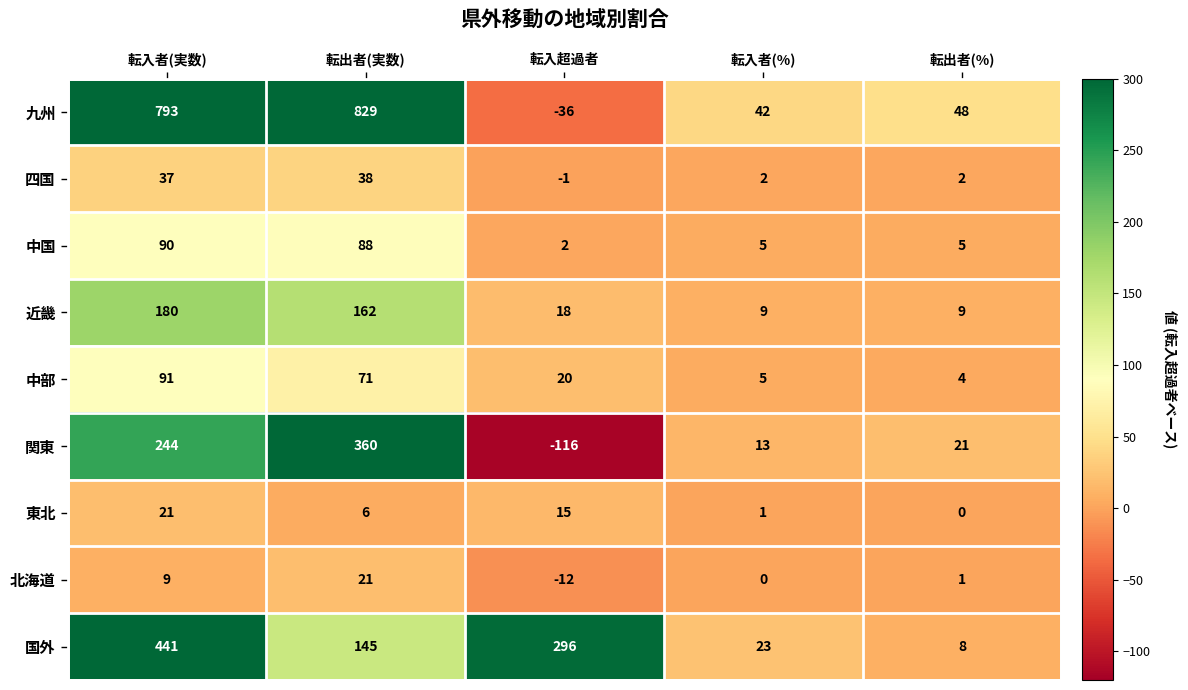

Read the 中国 value at 転入者(実数), to the nearest 10.

90